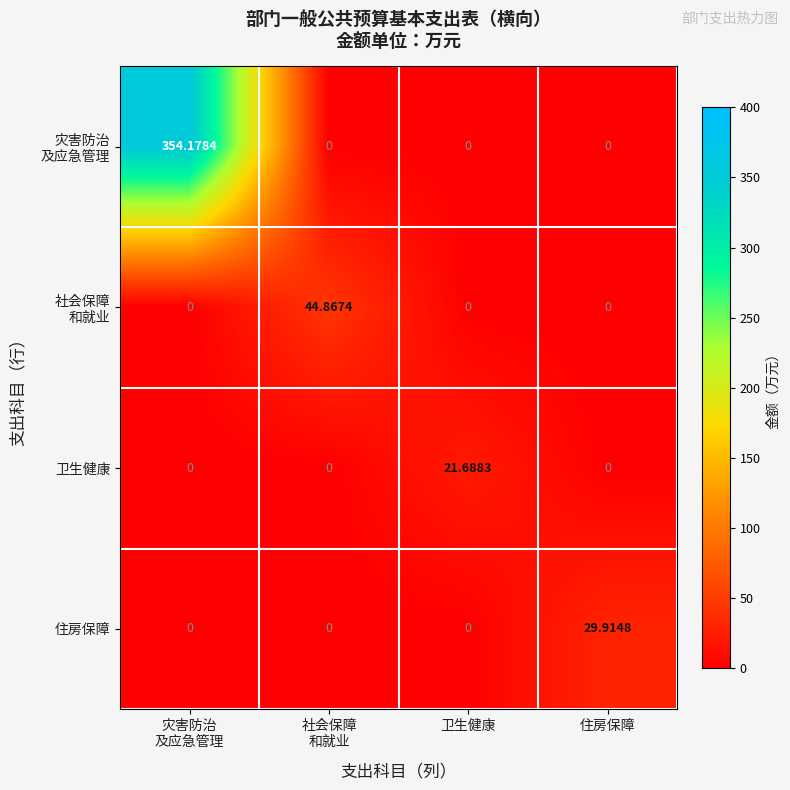

Between 卫生健康 and 住房保障, which series saw the biggest shift?

住房保障